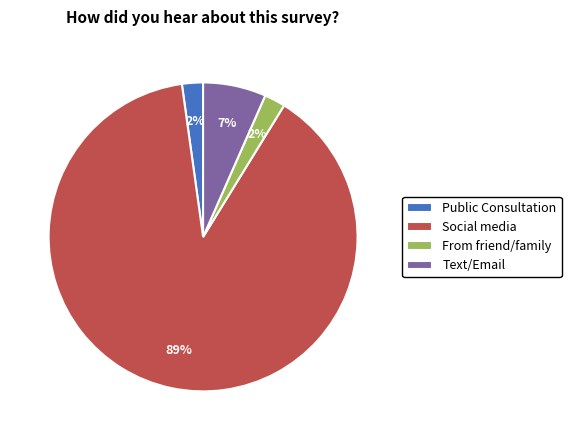

To the nearest percent, what portion does Text/Email represent?

7%